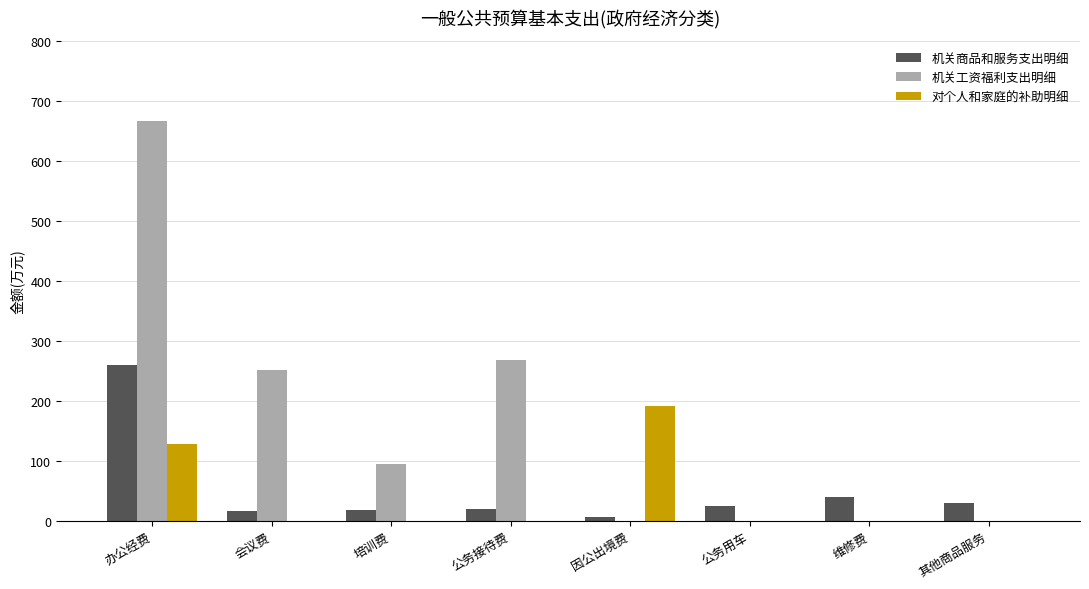

Which category has the highest value in the 机关商品和服务支出明细 series?

办公经费